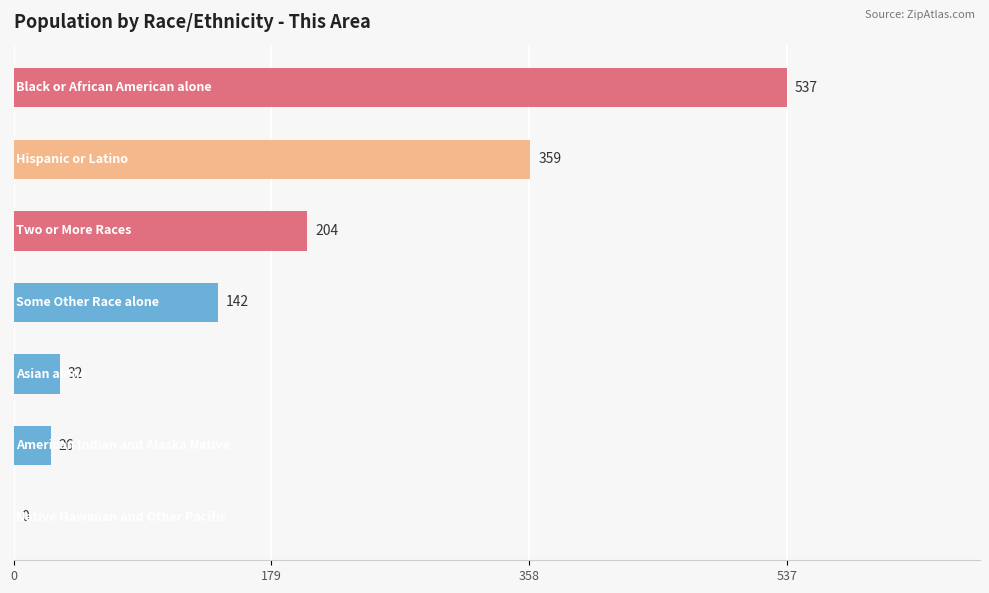

How many values are above zero?

6